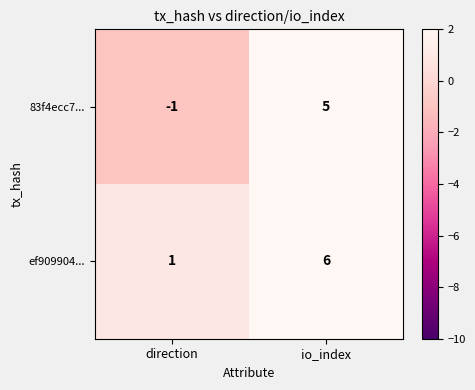

Which series has the widest spread of values?

83f4ecc7...